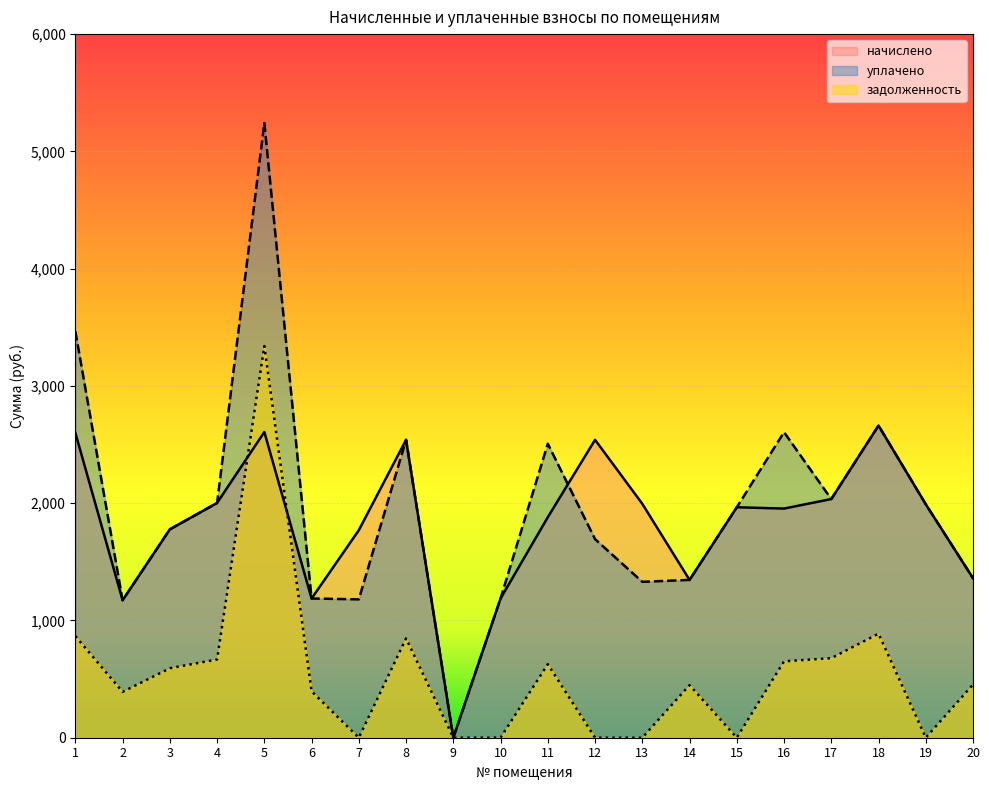

What is the sum of the уплачено values at 19 and 9?

1991.0